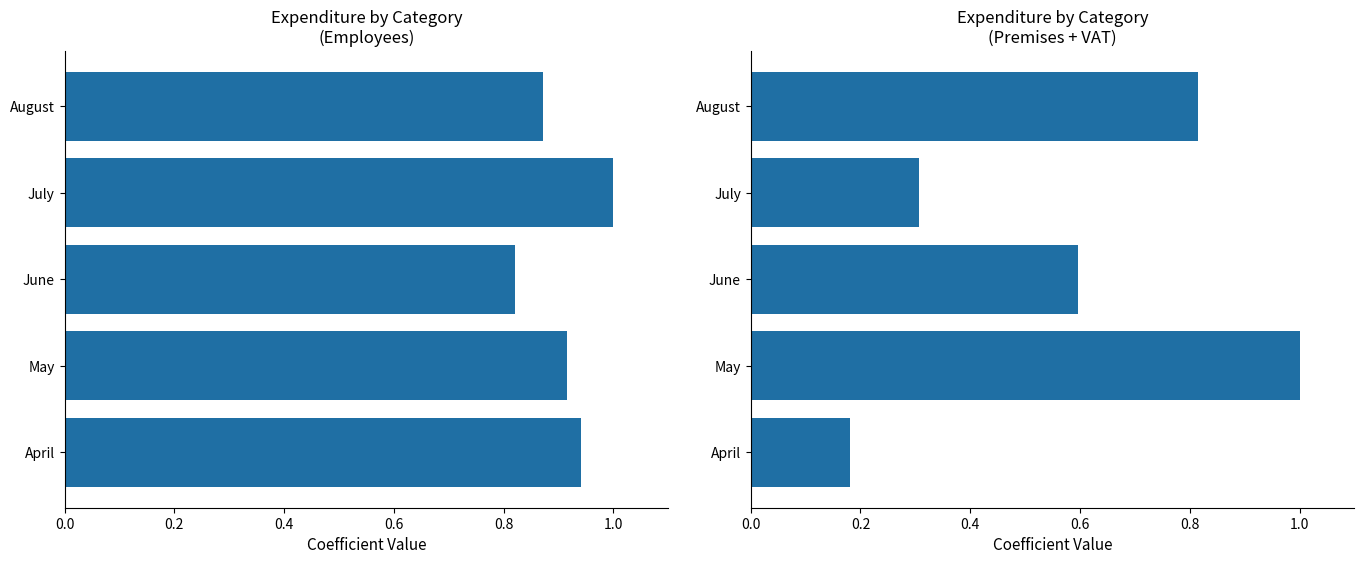

Are the bars grouped side by side (vs. stacked)?

Yes